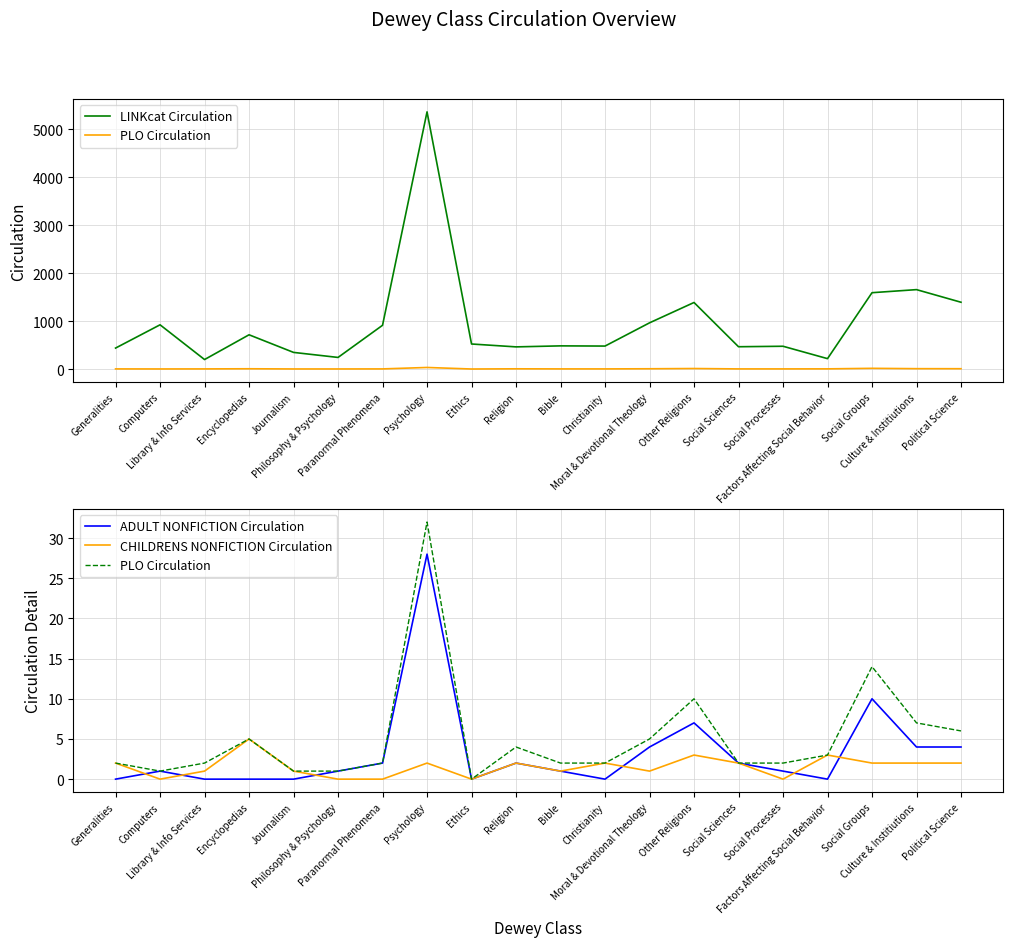

Reading left to right, extract all data points from this chart.

LINKcat Circulation: Generalities=436	Computers=921	Library & Info Services=197	Encyclopedias=713	Journalism=346	Philosophy & Psychology=241	Paranormal Phenomena=911	Psychology=5358	Ethics=521	Religion=461	Bible=482	Christianity=478	Moral & Devotional Theology=962	Other Religions=1386	Social Sciences=464	Social Processes=474	Factors Affecting Social Behavior=216	Social Groups=1590	Culture & Institiutions=1654	Political Science=1391
PLO Circulation: Generalities=2	Computers=1	Library & Info Services=2	Encyclopedias=5	Journalism=1	Philosophy & Psychology=1	Paranormal Phenomena=2	Psychology=32	Ethics=0	Religion=4	Bible=2	Christianity=2	Moral & Devotional Theology=5	Other Religions=10	Social Sciences=2	Social Processes=2	Factors Affecting Social Behavior=3	Social Groups=14	Culture & Institiutions=7	Political Science=6
ADULT NONFICTION Circulation: Generalities=0	Computers=1	Library & Info Services=0	Encyclopedias=0	Journalism=0	Philosophy & Psychology=1	Paranormal Phenomena=2	Psychology=28	Ethics=0	Religion=2	Bible=1	Christianity=0	Moral & Devotional Theology=4	Other Religions=7	Social Sciences=2	Social Processes=1	Factors Affecting Social Behavior=0	Social Groups=10	Culture & Institiutions=4	Political Science=4
CHILDRENS NONFICTION Circulation: Generalities=2	Computers=0	Library & Info Services=1	Encyclopedias=5	Journalism=1	Philosophy & Psychology=0	Paranormal Phenomena=0	Psychology=2	Ethics=0	Religion=2	Bible=1	Christianity=2	Moral & Devotional Theology=1	Other Religions=3	Social Sciences=2	Social Processes=0	Factors Affecting Social Behavior=3	Social Groups=2	Culture & Institiutions=2	Political Science=2